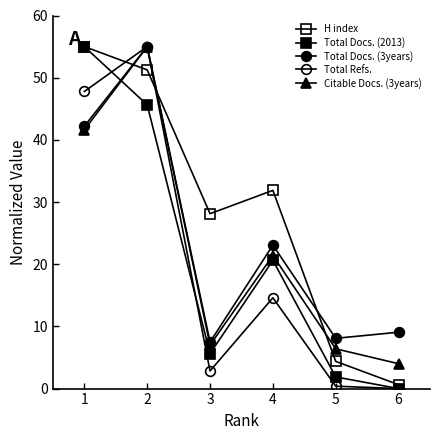

How many lines are shown in the chart?

5